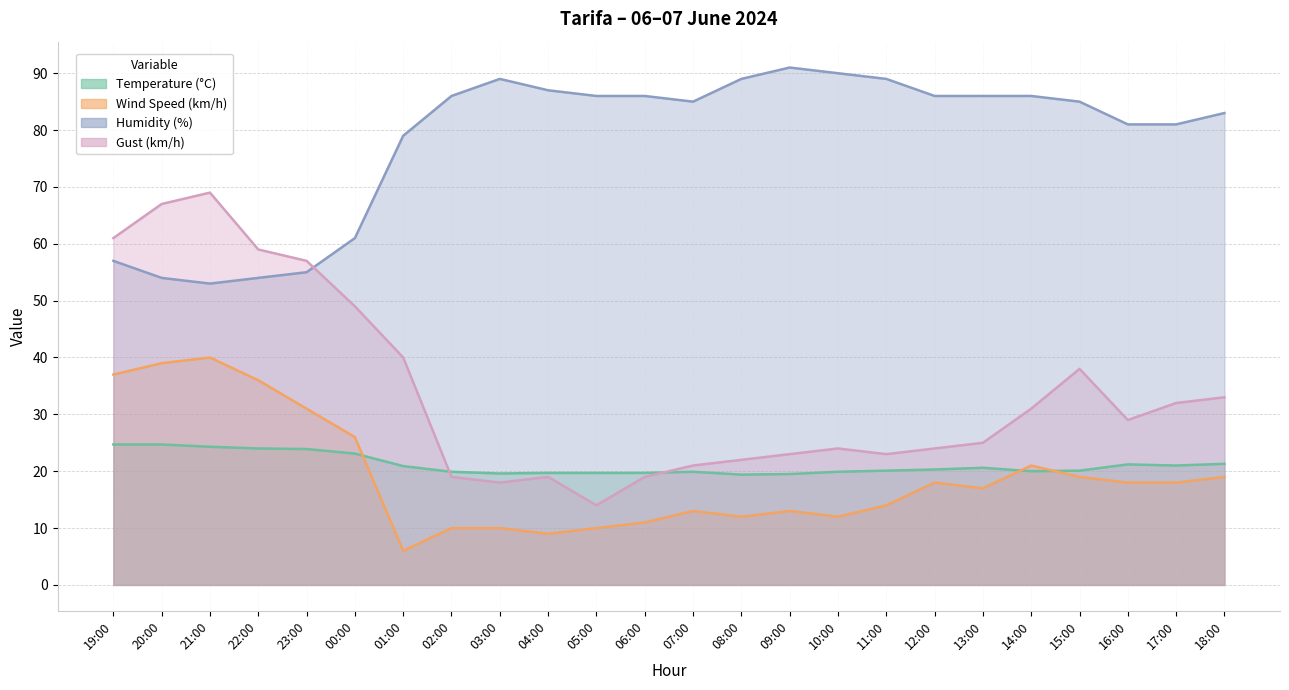

What is the smallest value displayed?

6.0